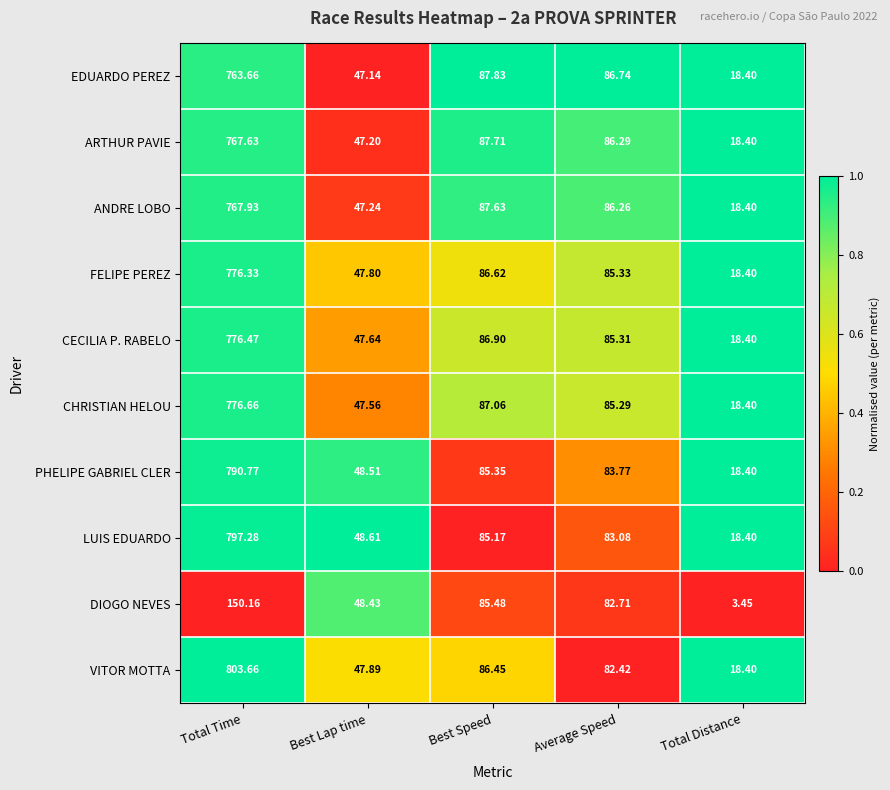

At which label does VITOR MOTTA first exceed 82?

Total Time